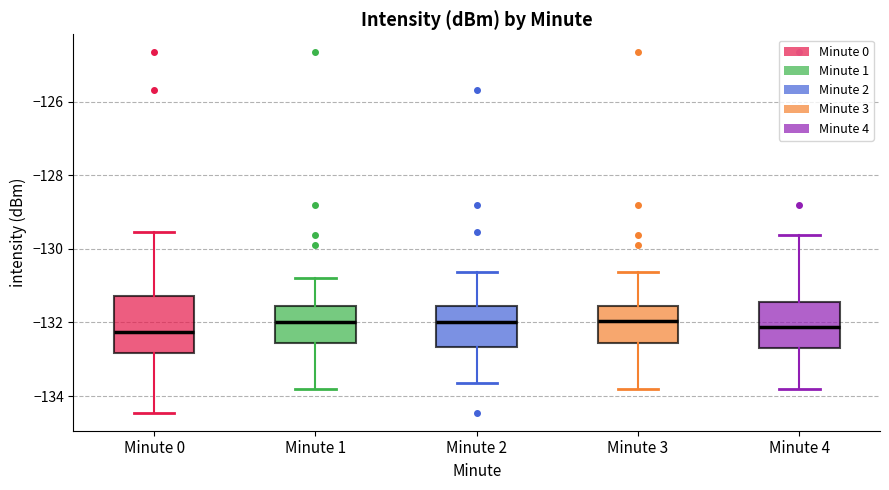

Which box is the tallest, from its lower edge to its upper edge?

Minute 0